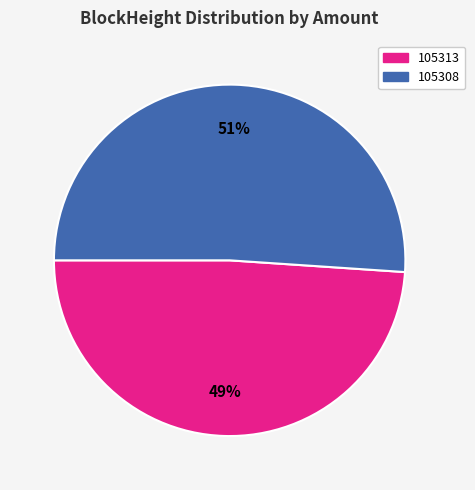

Which has a higher value, 105308 or 105313?

105308